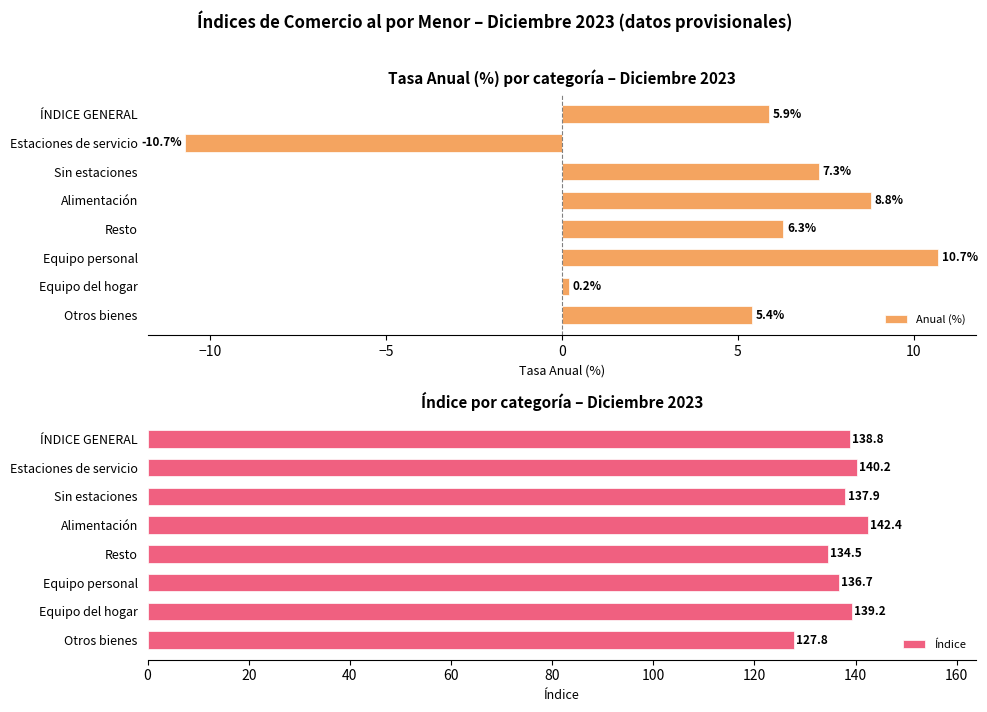

Rank the series by their maximum value, from lowest to highest.

Anual (%), Índice